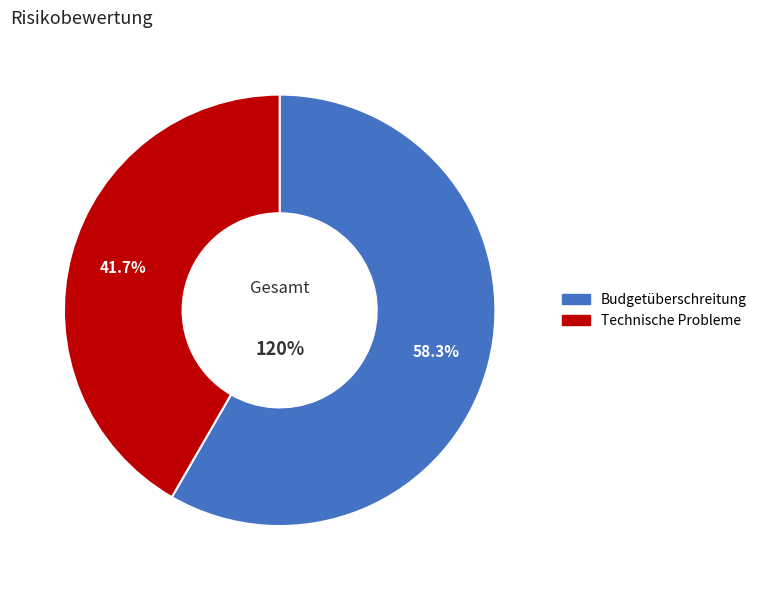

Rank the categories by value from lowest to highest.

Technische Probleme, Budgetüberschreitung